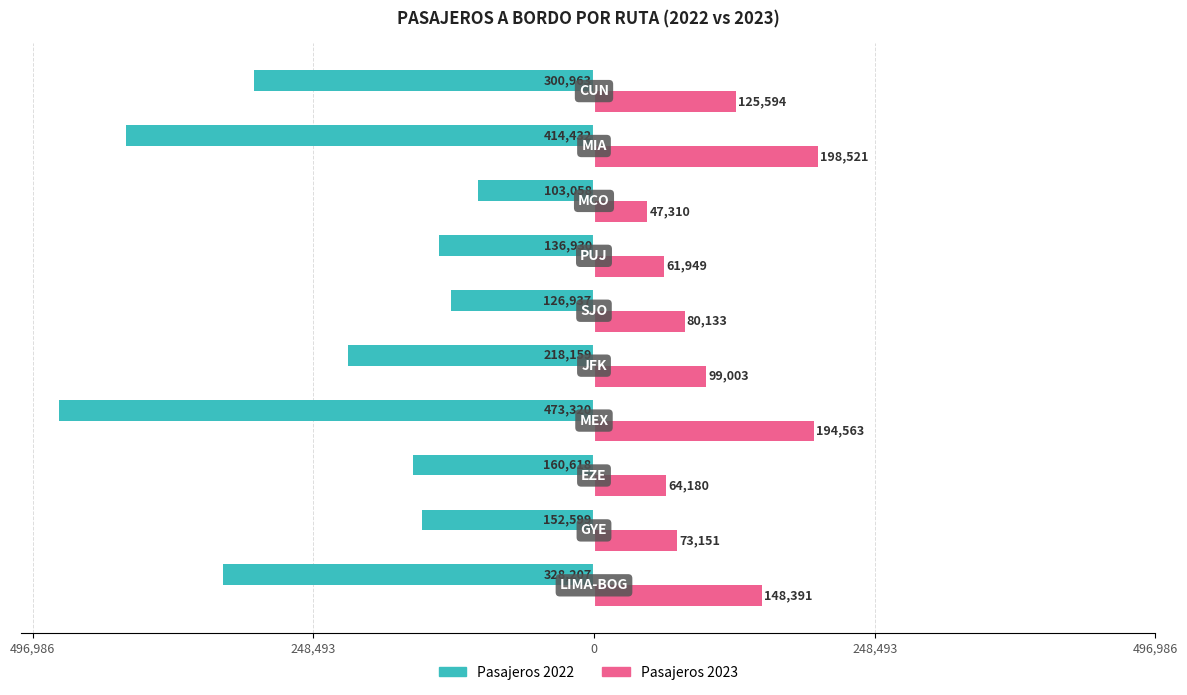

What is the difference between the maximum and minimum values in the Pasajeros 2023 series?

151211